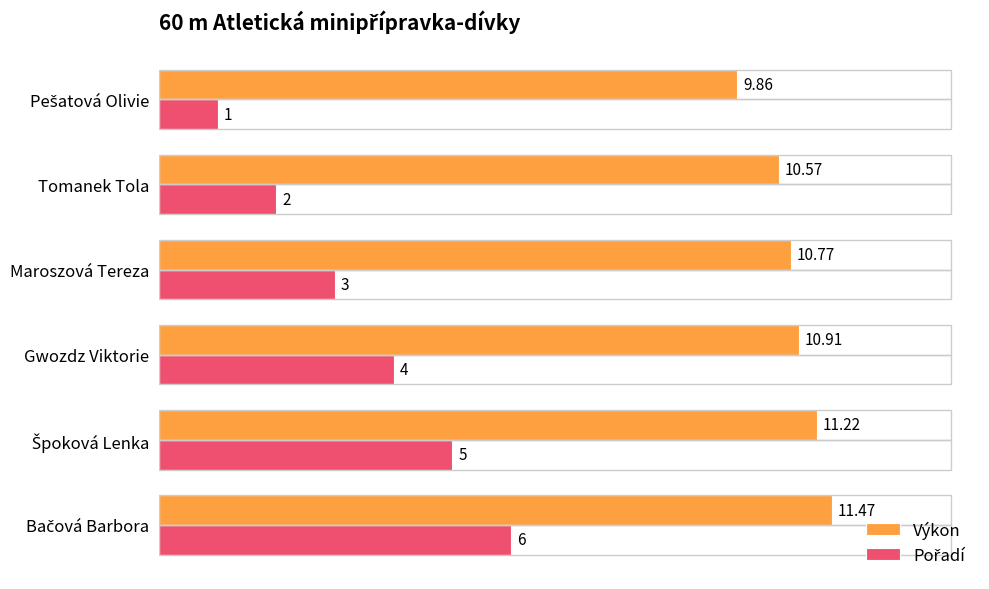

What is the average value of the Výkon series?

10.8